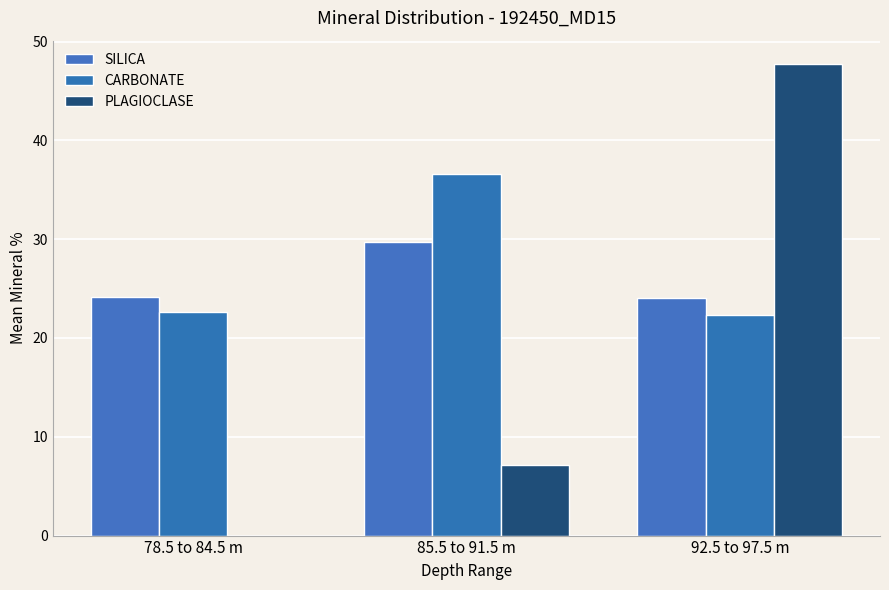

What is the label of the 3rd bar from the right?

78.5 to 84.5 m